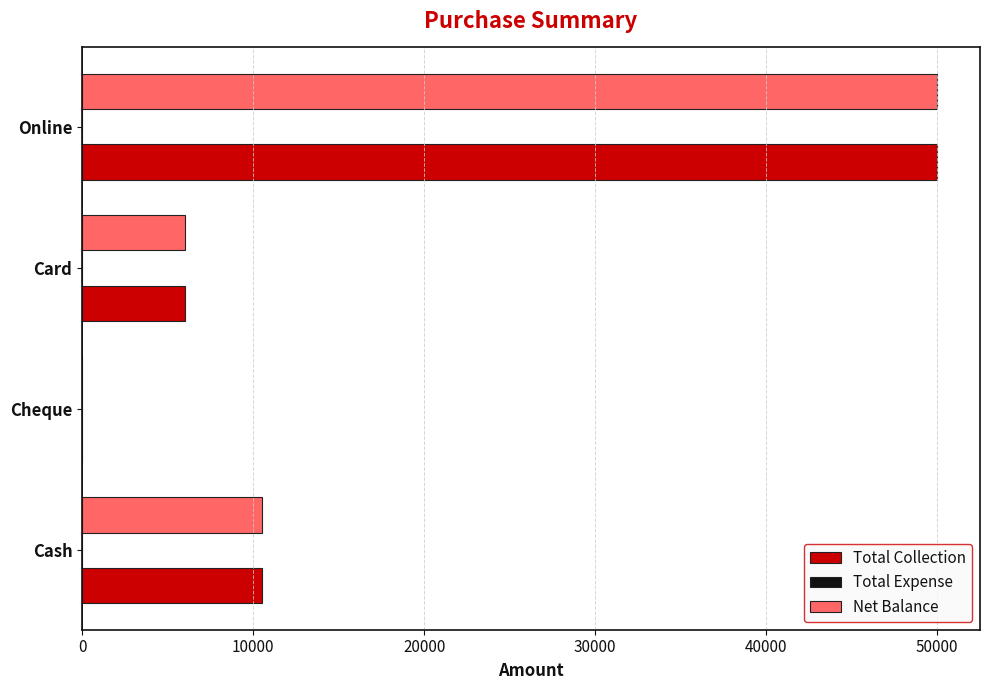

Where is Net Balance nearest to the value 25000?

Cash